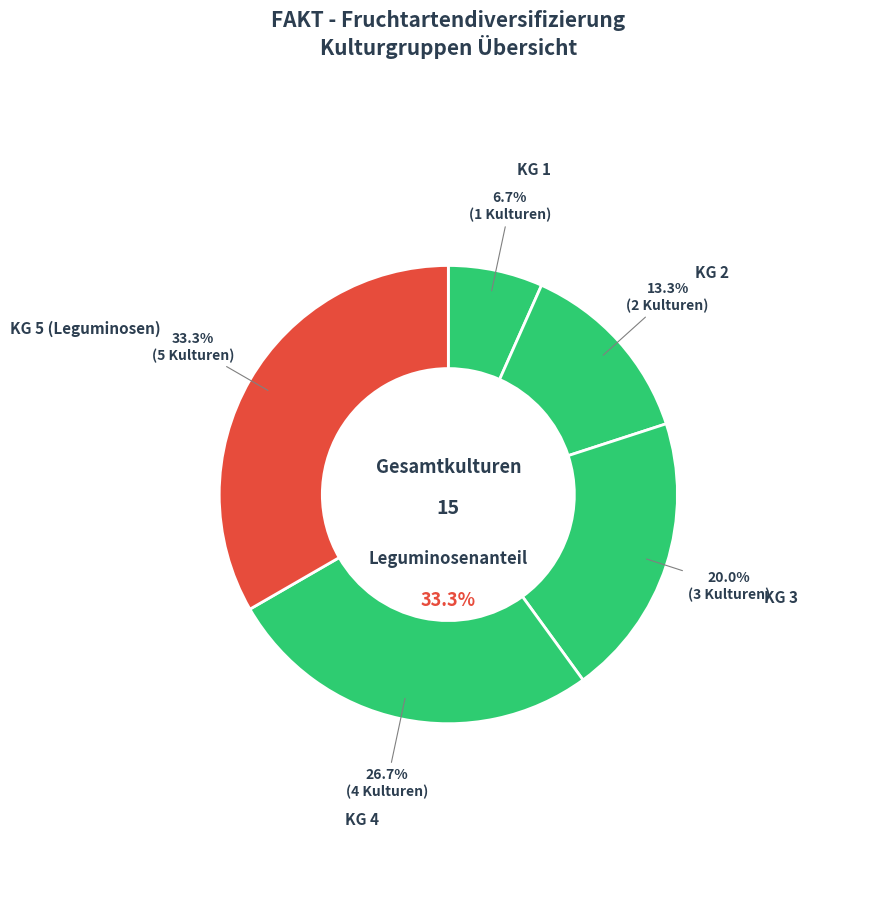

Rank the categories by value from lowest to highest.

KG 1, KG 2, KG 3, KG 4, KG 5